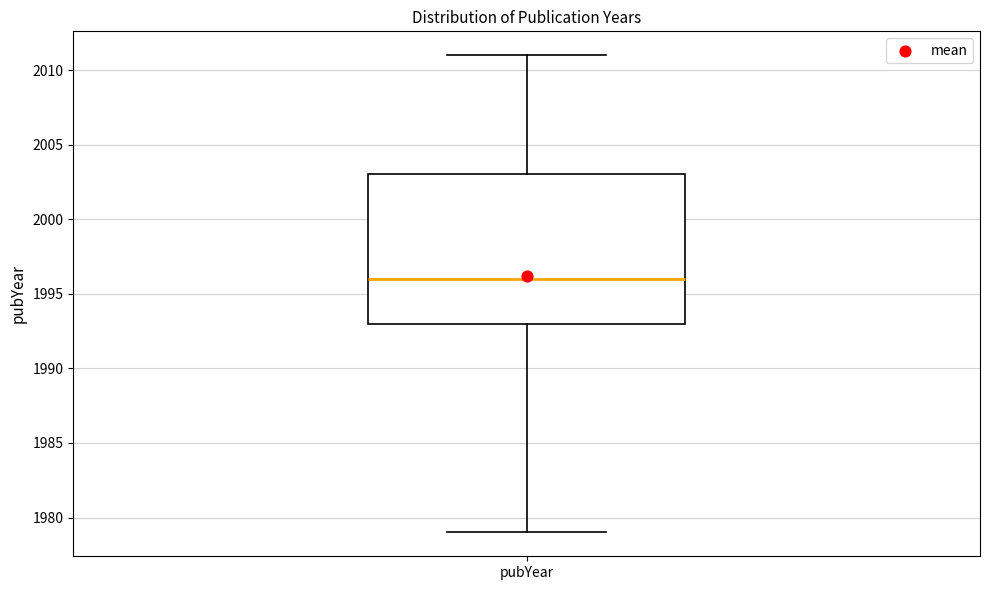

Read this box plot against the y-axis: the position of the median line, the range covered by the box, and the ends of both whiskers. The values are not printed on the chart, so give them approximately, as read against the axis.

median 1996, box 1993 to 2003, whiskers 1979 to 2011